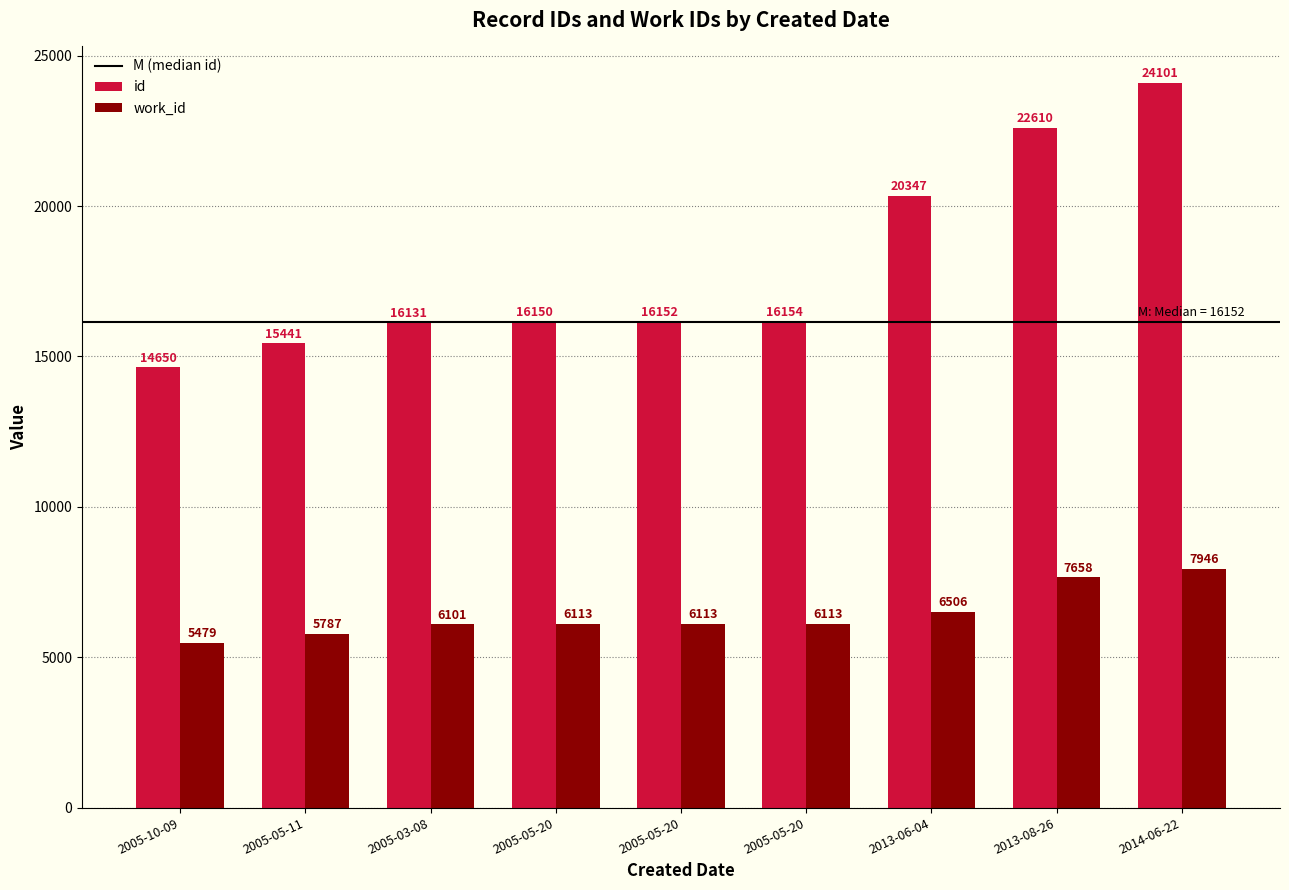

Are the bars horizontal?

No